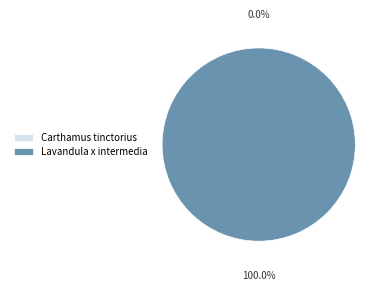

What is the majority slice?

Lavandula x intermedia